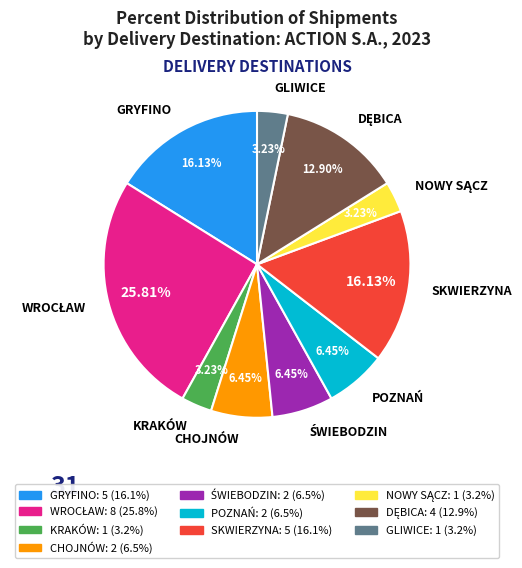

Is there a majority slice in this chart?

No